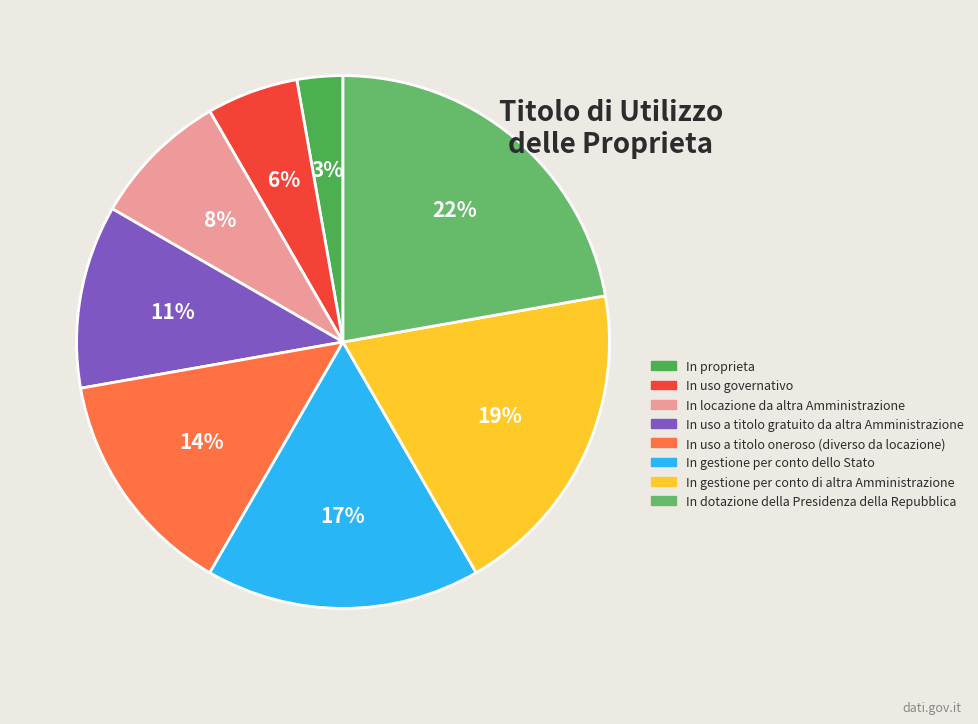

Rank the categories by value from highest to lowest.

In dotazione della Presidenza della Repubblica, In gestione per conto di altra Amministrazione, In gestione per conto dello Stato, In uso a titolo oneroso (diverso da locazione), In uso a titolo gratuito da altra Amministrazione, In locazione da altra Amministrazione, In uso governativo, In proprieta